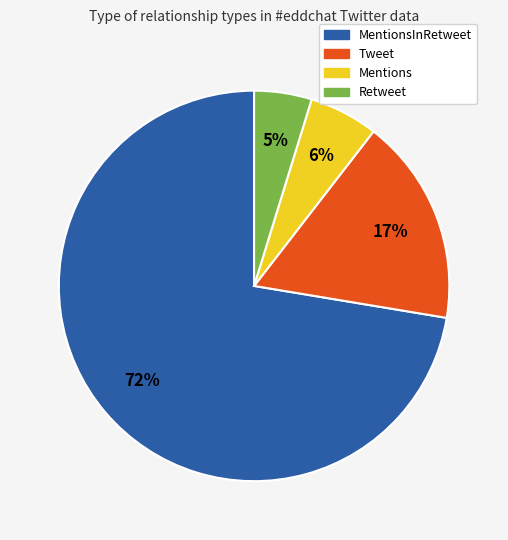

Is there any slice that represents more than half of the pie?

Yes